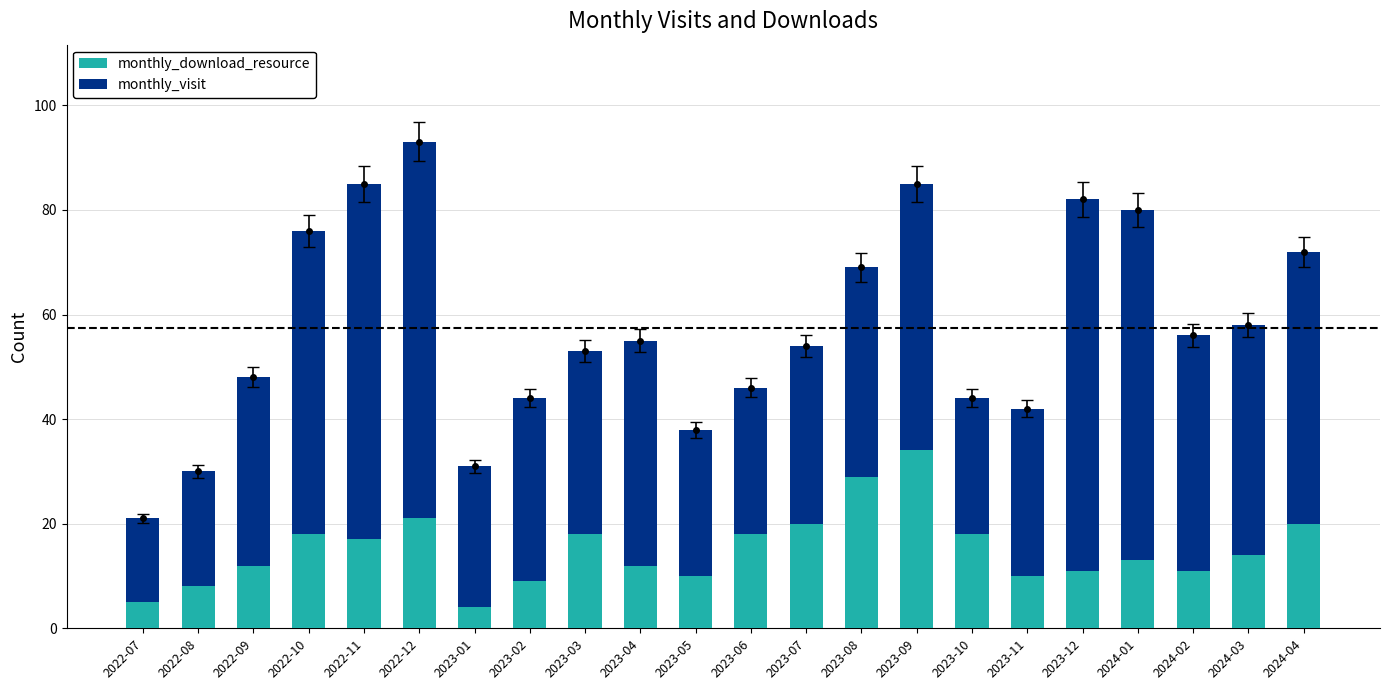

What is the total value across all series at 2023-06?

46